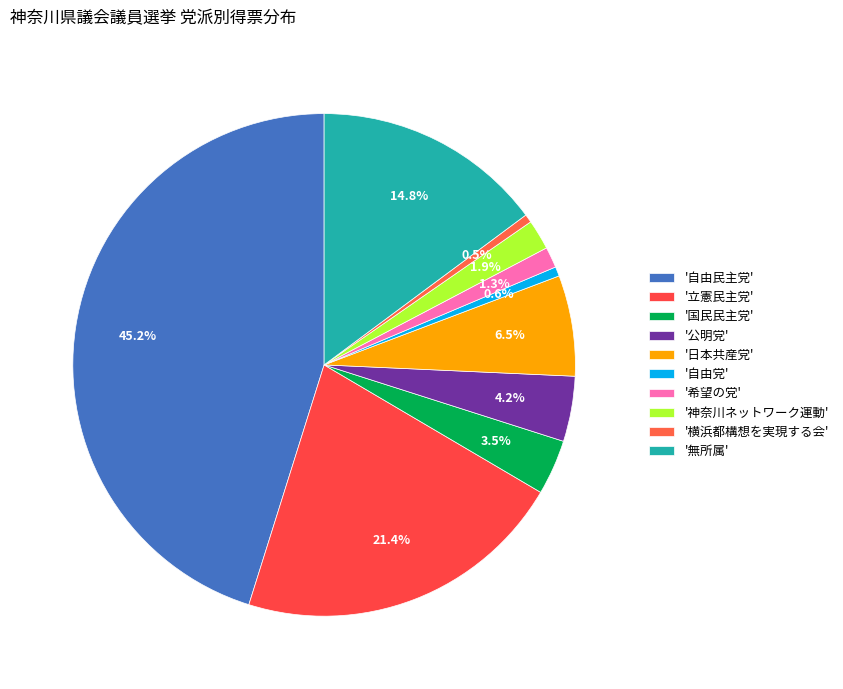

How many segments does this pie chart have?

10